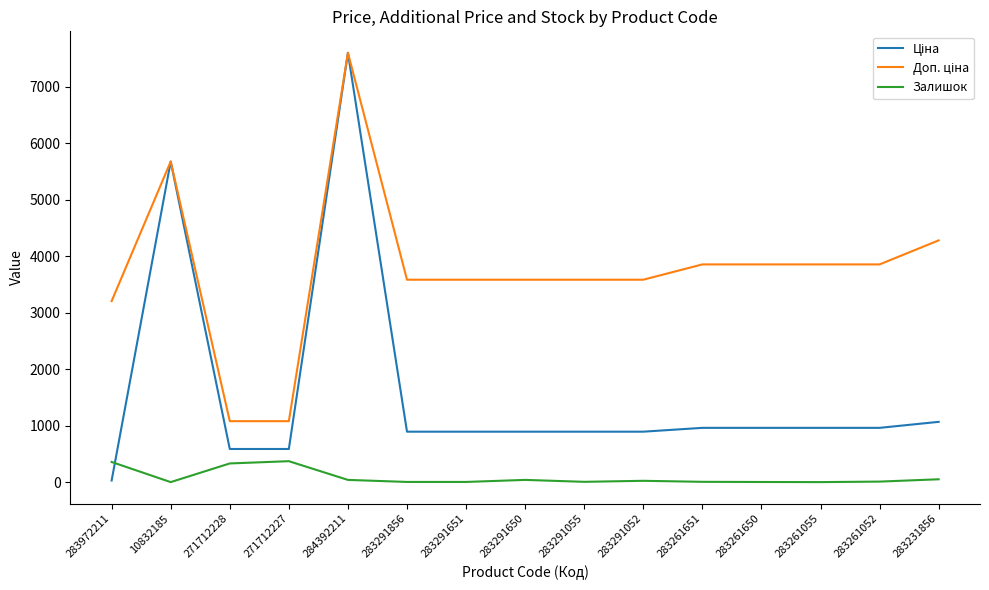

What is the maximum value shown in the chart?

7596.5